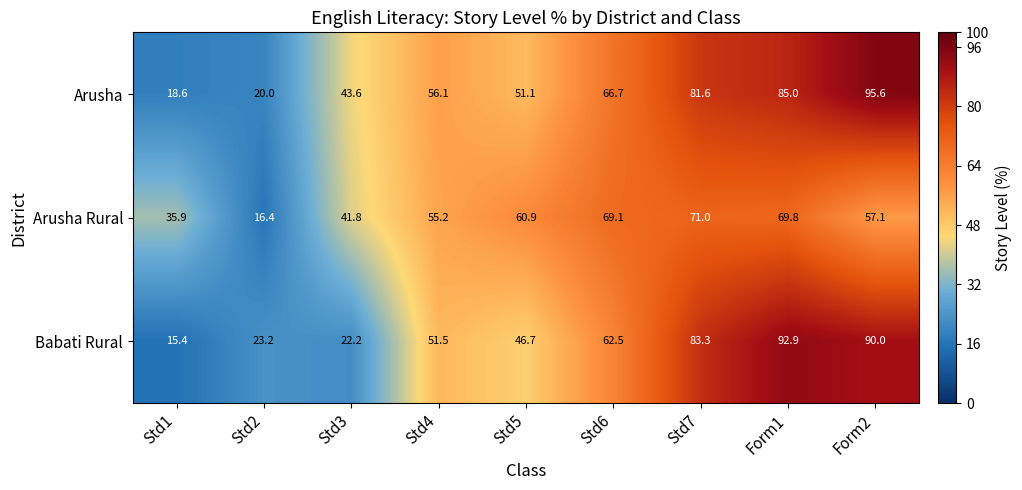

What is the difference between the highest and lowest values at Std6?

6.6